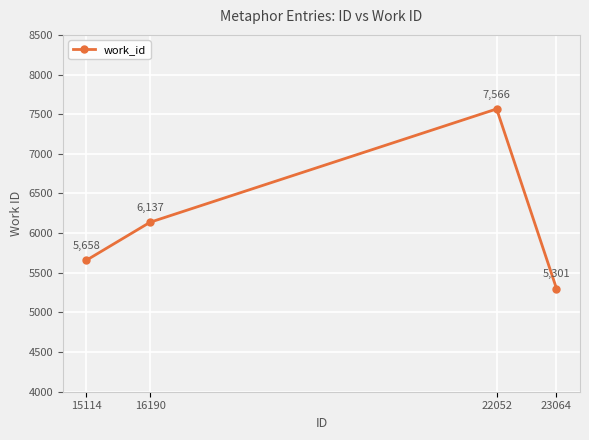

List the labels in order of value, largest first.

22052, 16190, 15114, 23064